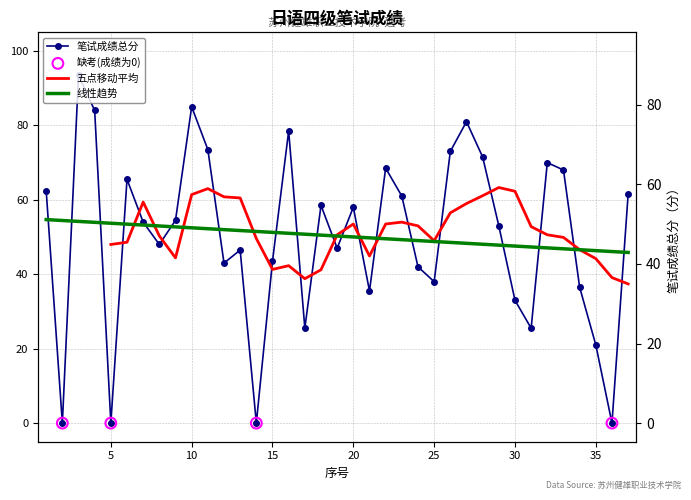

Between 36 and 28, which is larger?

28